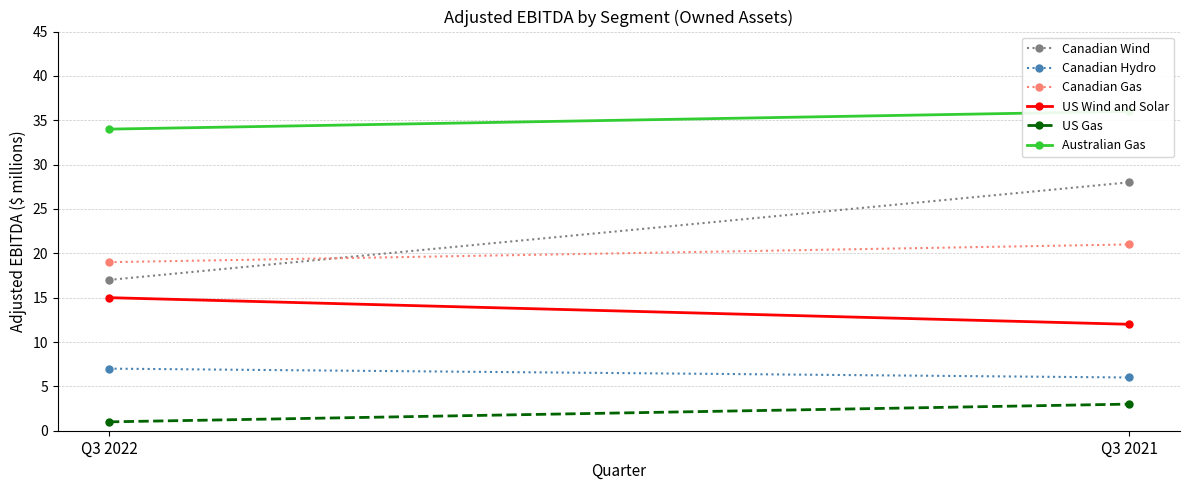

Is this an area chart (filled region under the line)?

No